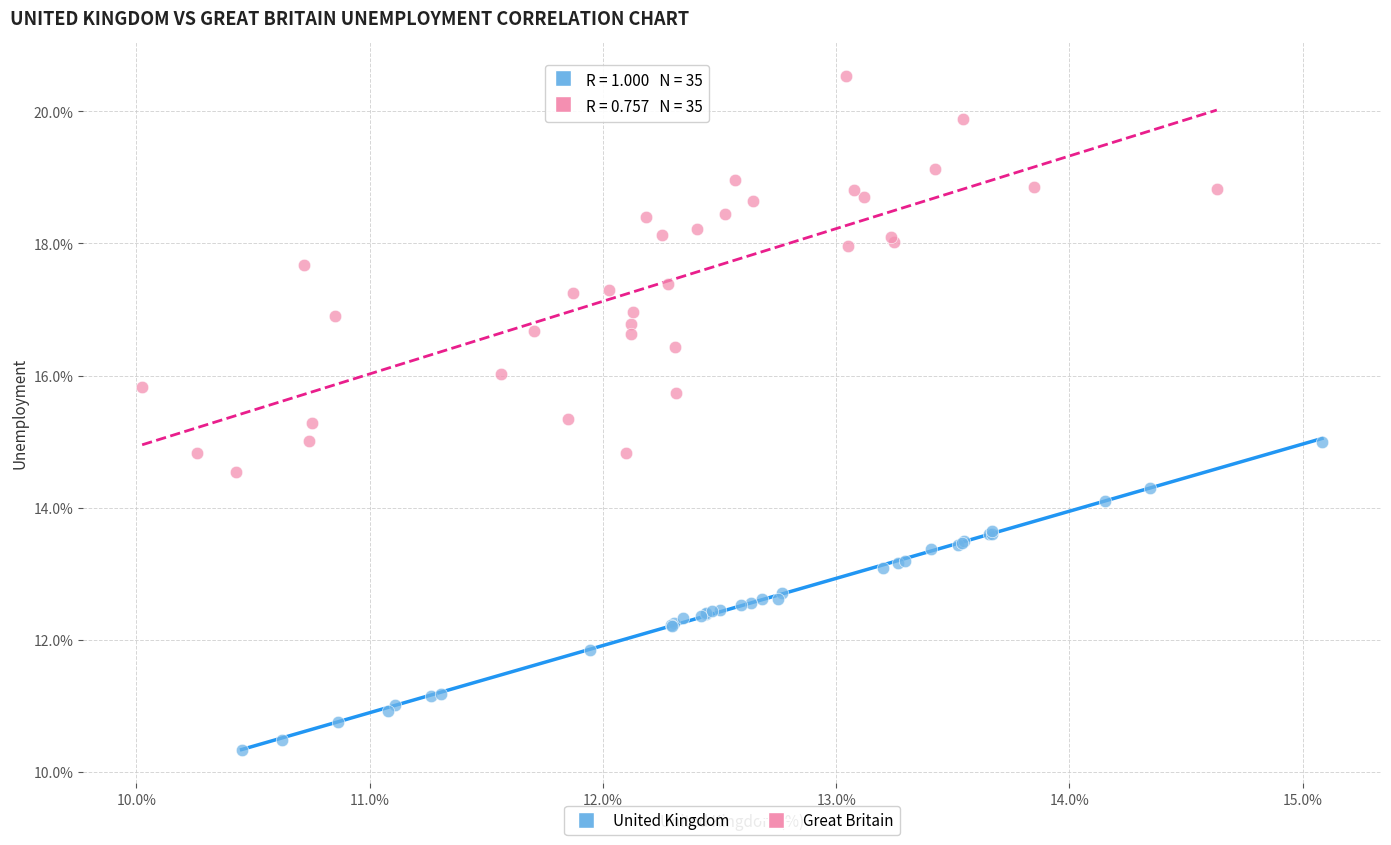

Which series contains the lowest Y value?

United Kingdom